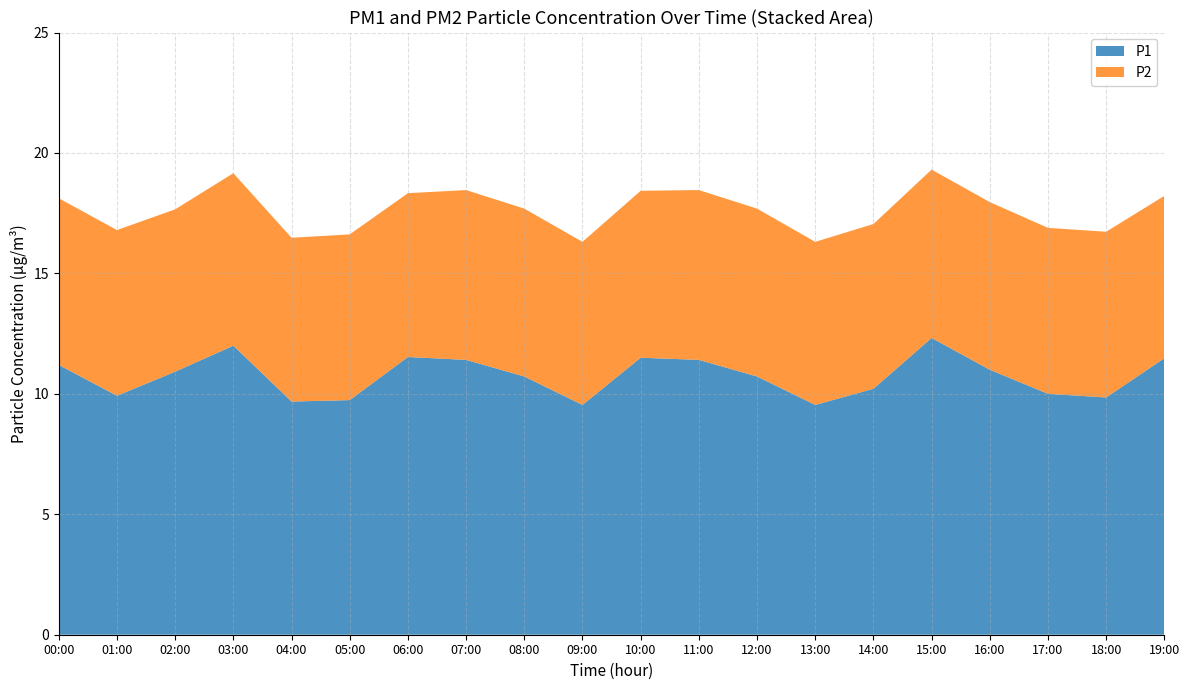

What is the lowest value of the P1 series?

9.5